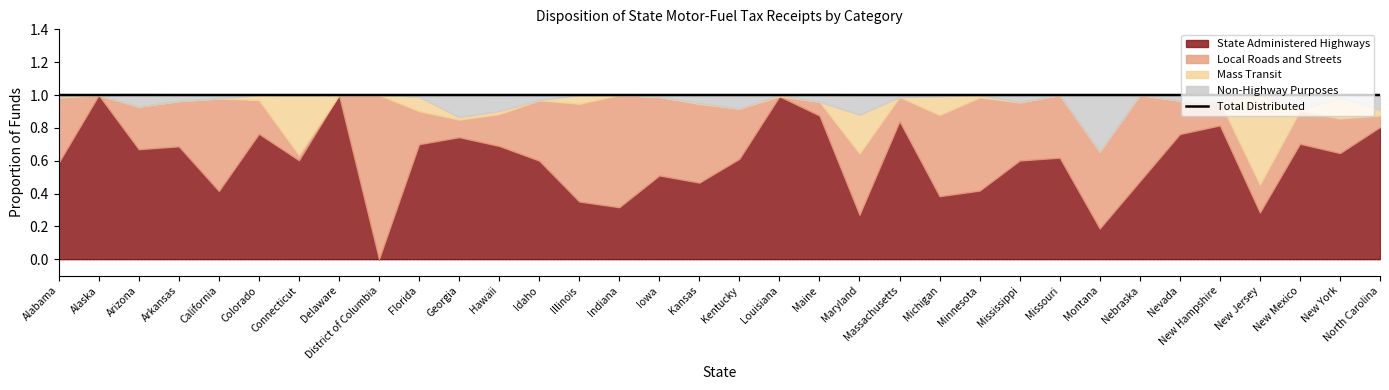

The value at California is 1.0. True or false?

True